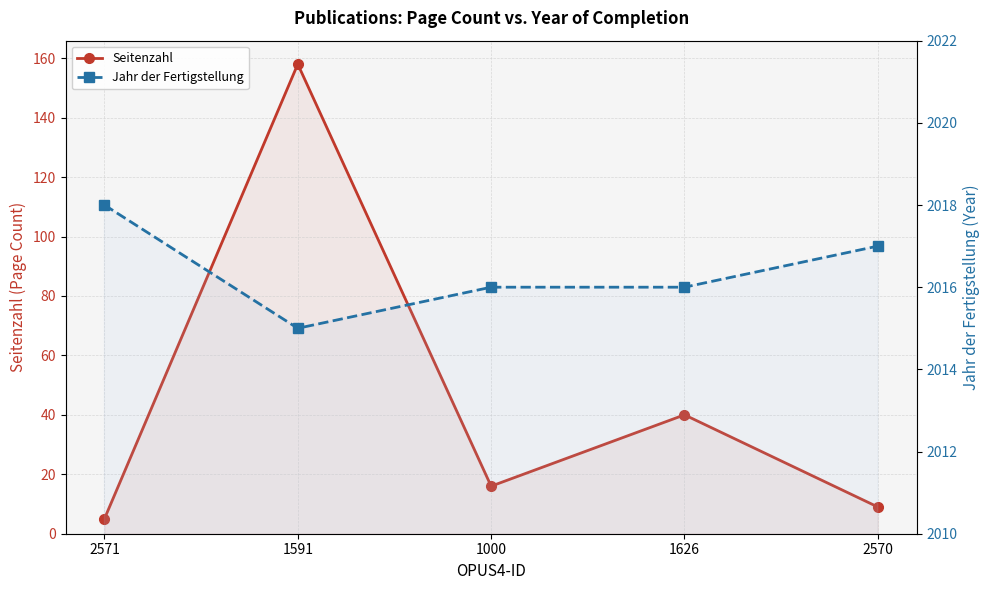

List the series in order of their peak value, lowest first.

Seitenzahl, Jahr der Fertigstellung